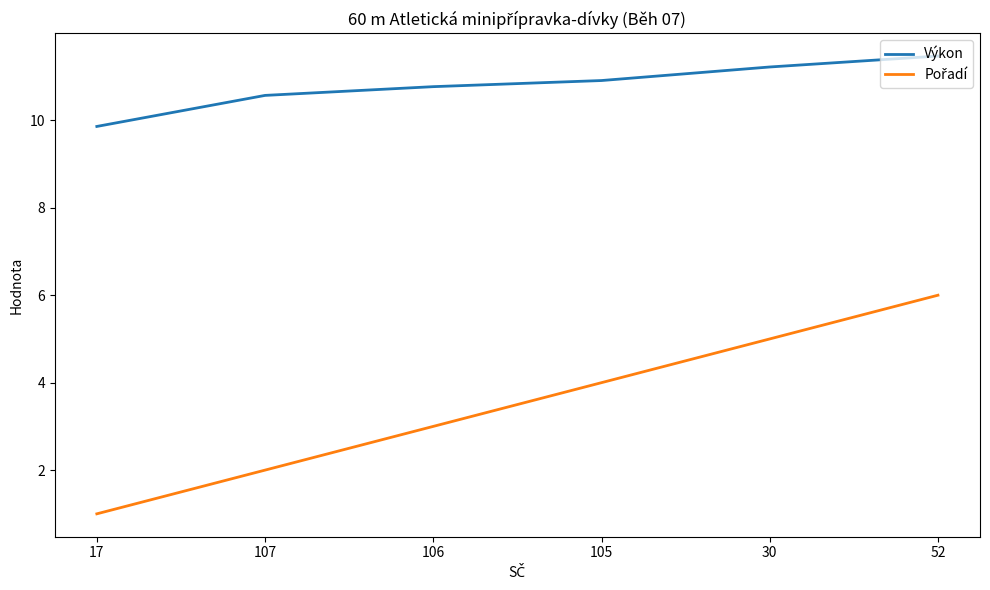

What position from the left is 17?

1